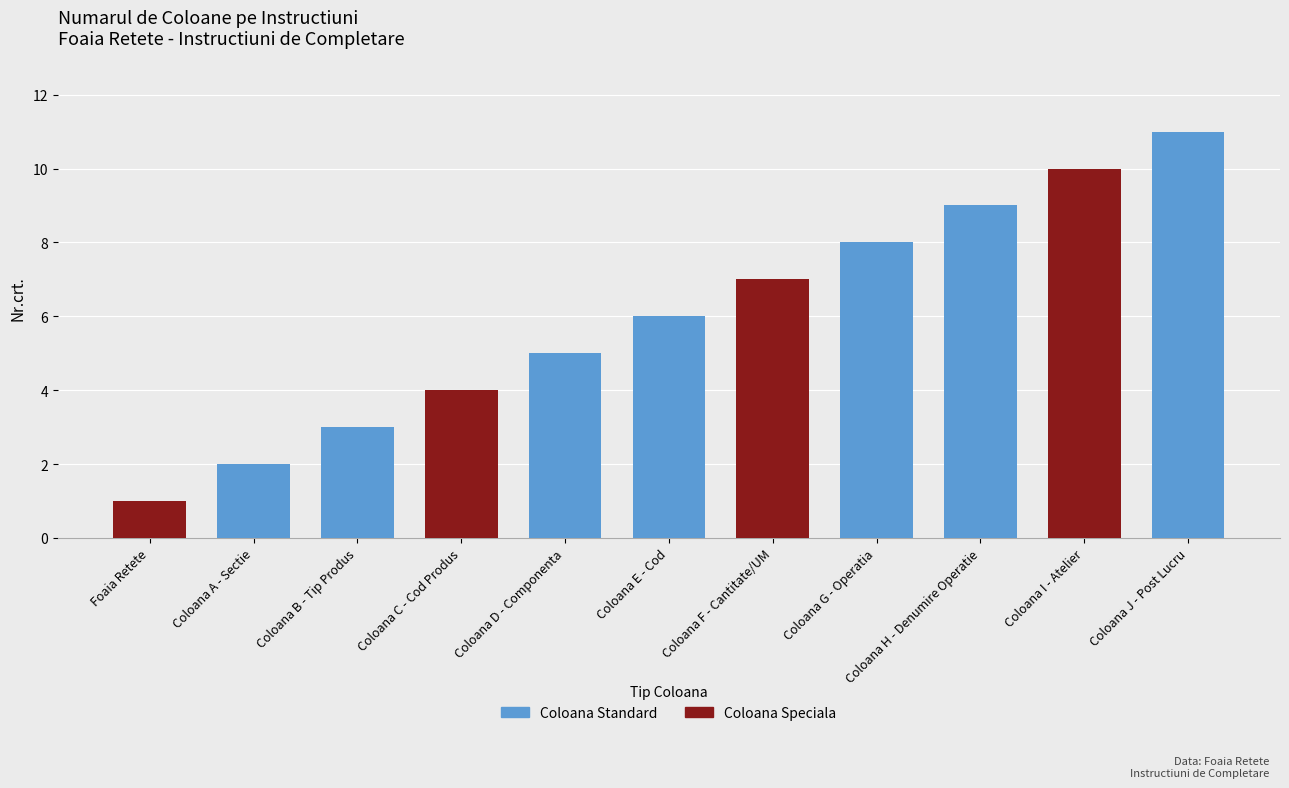

How many categories are shown in the chart?

11